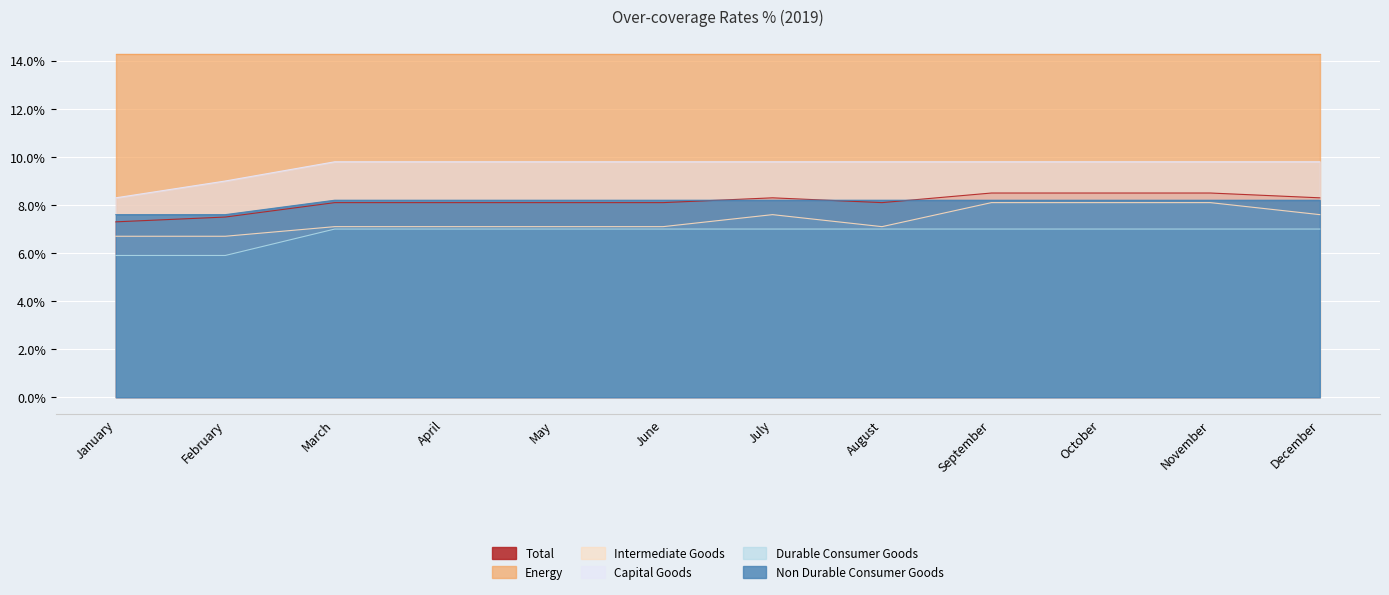

How many data points in Capital Goods are above 9?

10